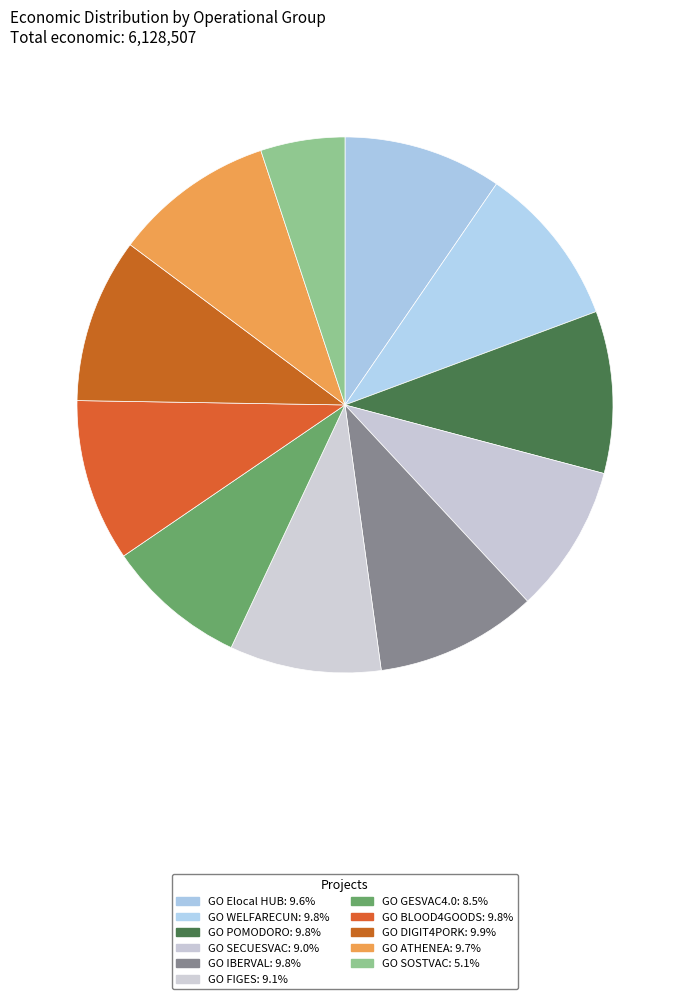

How many slices are in this pie chart?

11